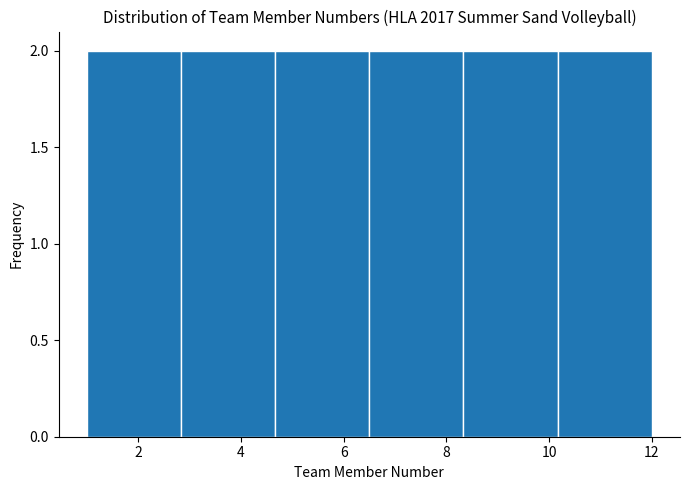

What is the height of the bar covering 1.0 to 2.8 on the x-axis? Neither the bar edges nor the heights are printed on the chart, so give them approximately, as read against the axes.

2